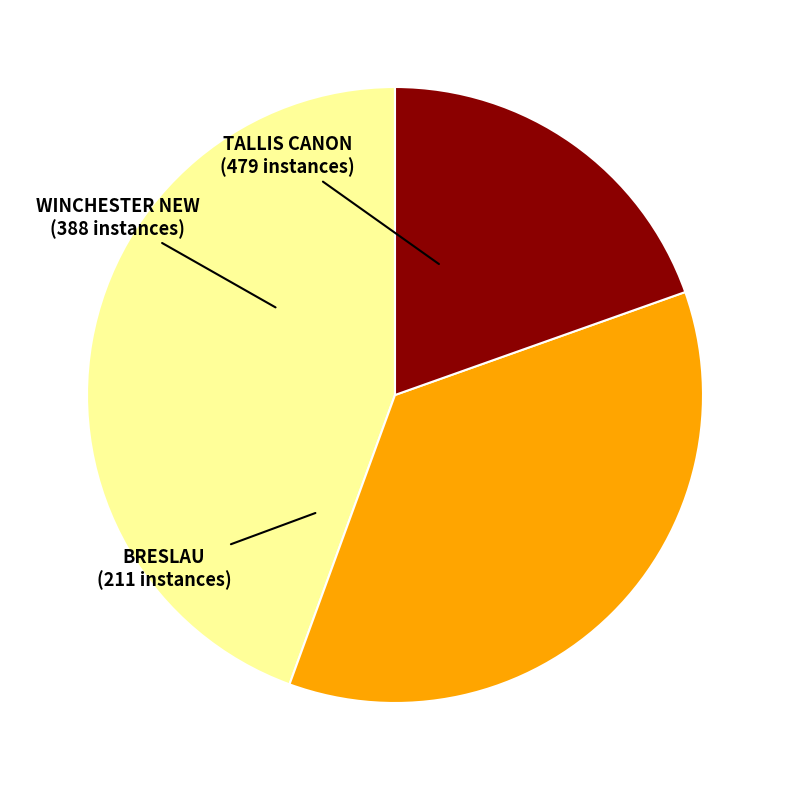

Approximately how many times larger is the value at TALLIS CANON compared to WINCHESTER NEW?

1.2